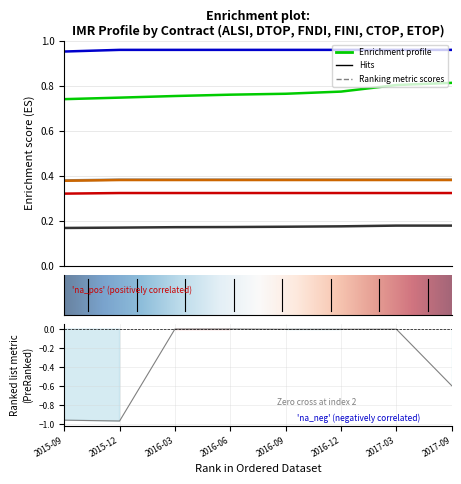

Which series has the largest total across all categories?

FINI